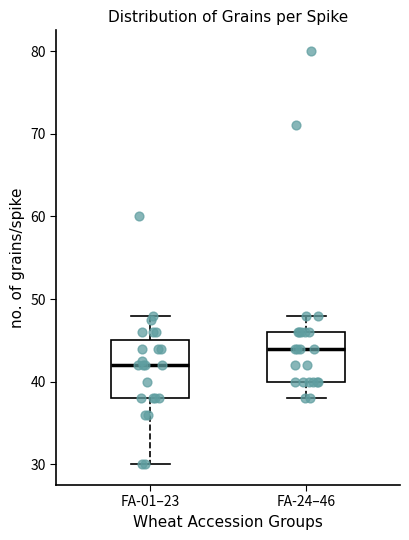

Where does the median line of the box for FA-01–23 sit on the y-axis? The values are not printed on the chart, so give them approximately, as read against the axis.

42